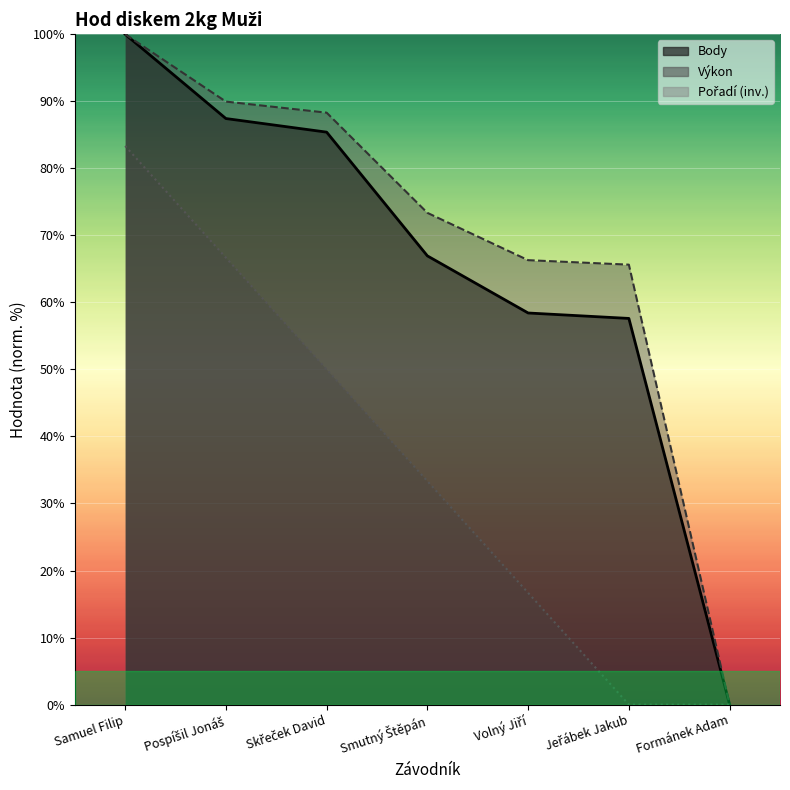

The value of Výkon at Smutný Štěpán is 73.4. True or false?

True